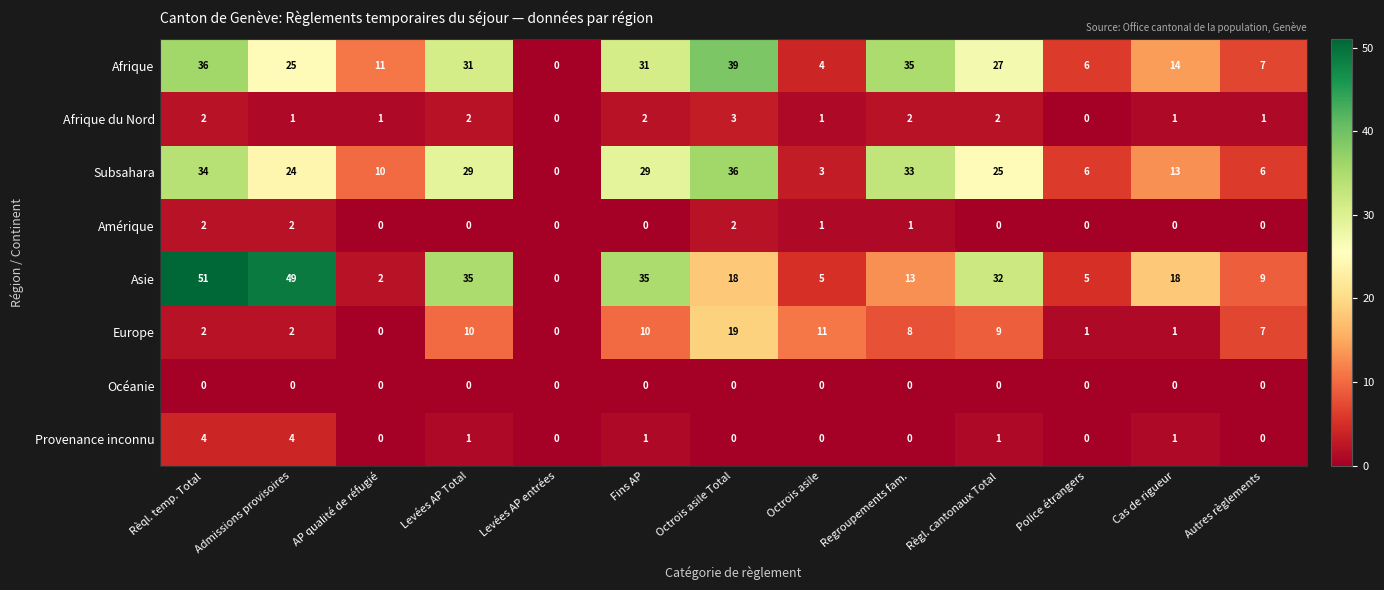

List the series in order of their peak value, highest first.

Asie, Afrique, Subsahara, Europe, Provenance inconnu, Afrique du Nord, Amérique, Océanie